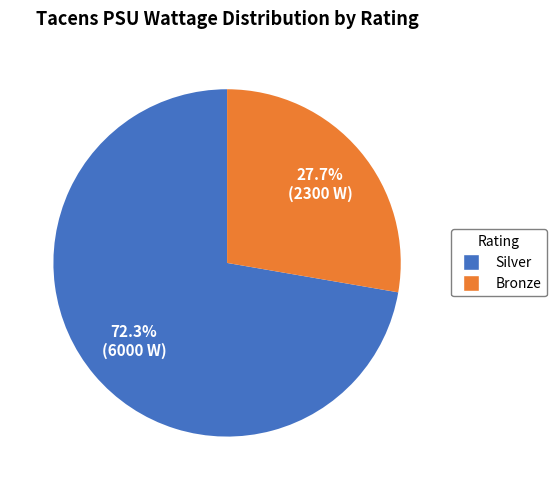

Is there a majority slice in this chart?

Yes